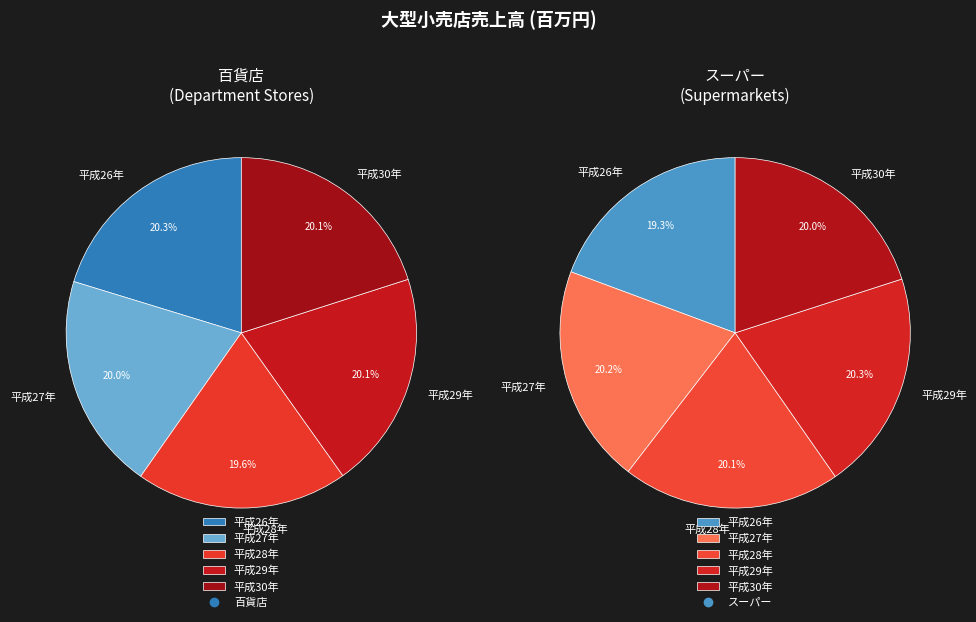

Which slice is the largest?

平成26年